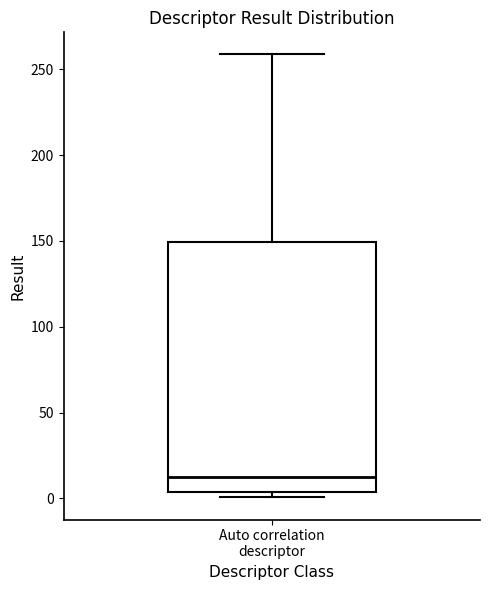

Read this box plot against the y-axis: the position of the median line, the range covered by the box, and the ends of both whiskers. The values are not printed on the chart, so give them approximately, as read against the axis.

median 10, box 5 to 150, whiskers 0 to 260